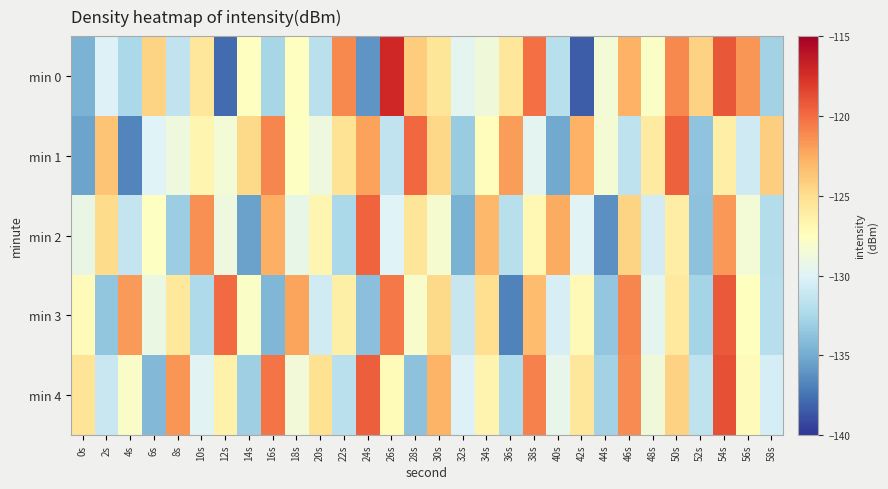

What is the total value across all series at 42s?

-643.8